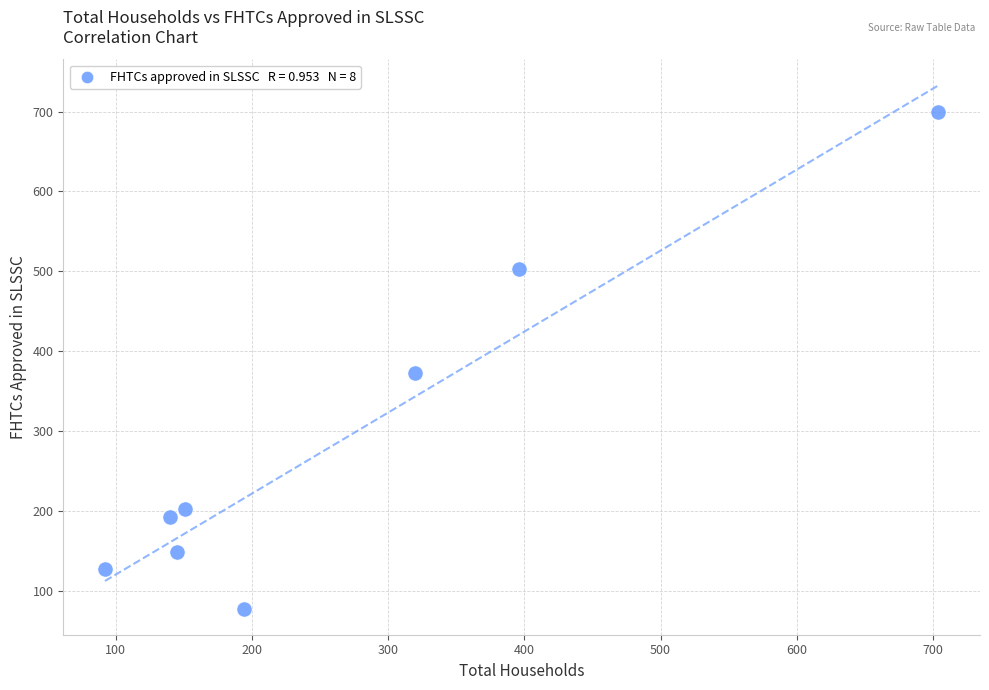

What Y value in the scatter plot is closest to 389?

373